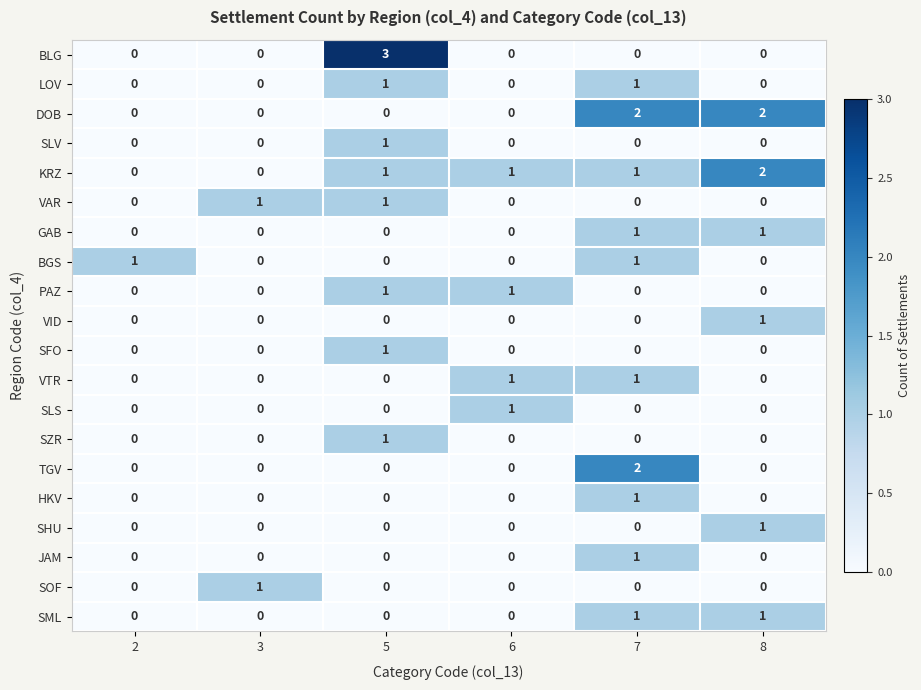

True or false: KRZ has a value of -1 at 2.

False